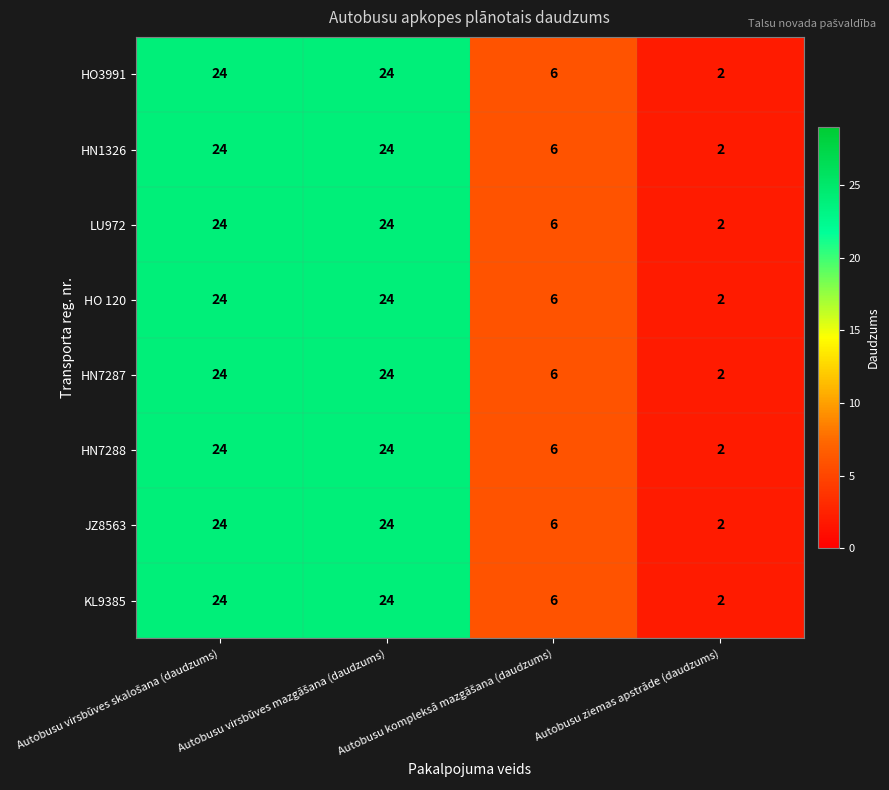

What is the difference between the maximum and minimum values in the JZ8563 series?

22